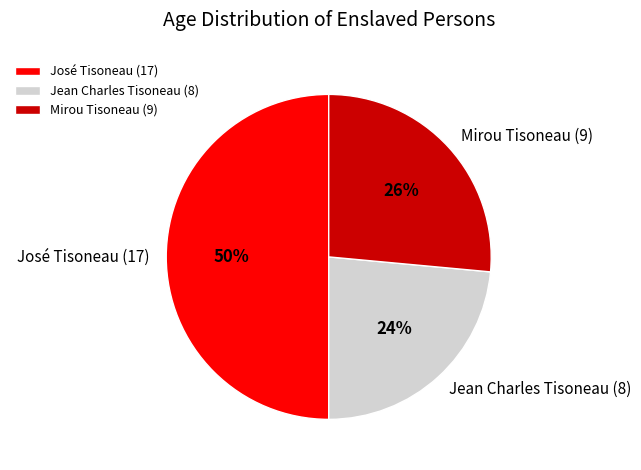

Does Mirou Tisoneau (9) represent more than half of the total?

No